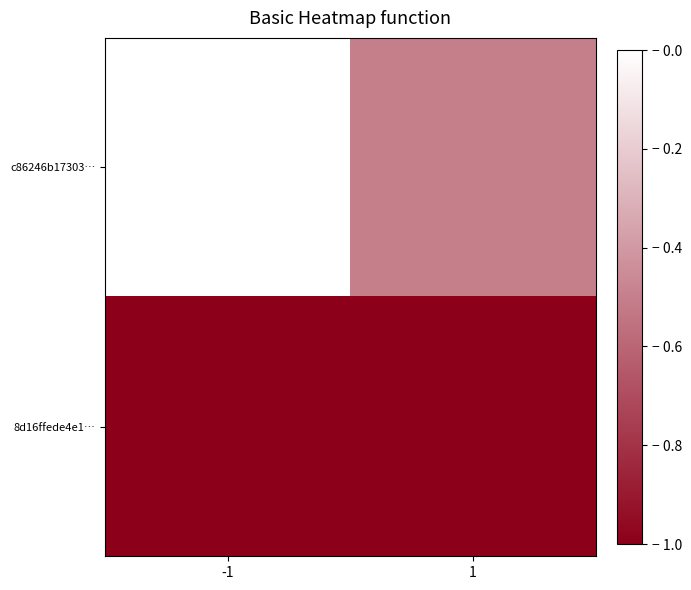

Which series has the largest range (max minus min)?

c86246b17303…